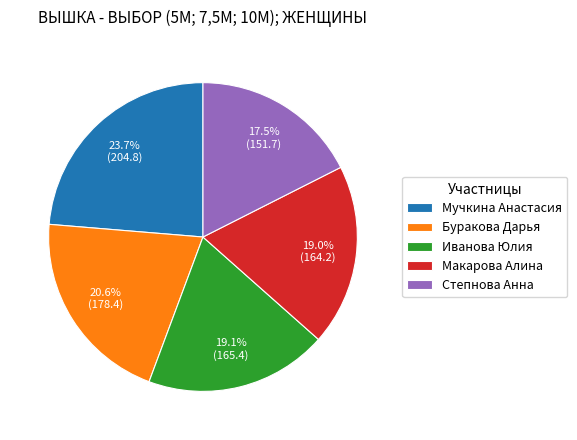

Is it true that Буракова Дарья is 21% of the pie?

True